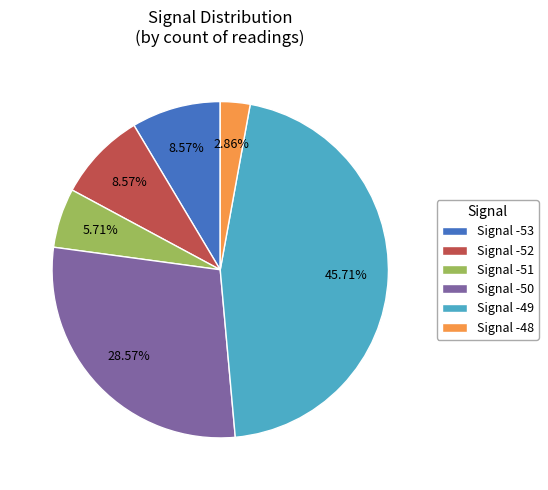

How many slices are in this pie chart?

6